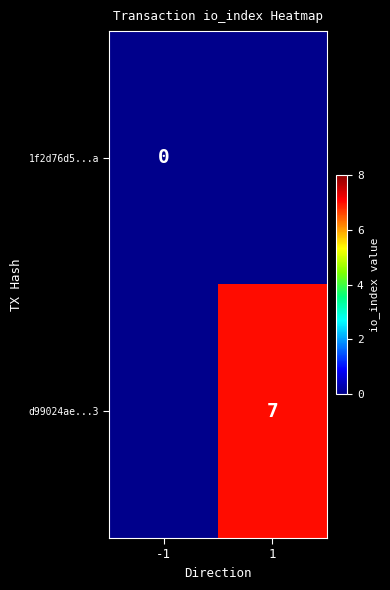

True or false: d99024ae...3 has a value of 12 at 1.

False